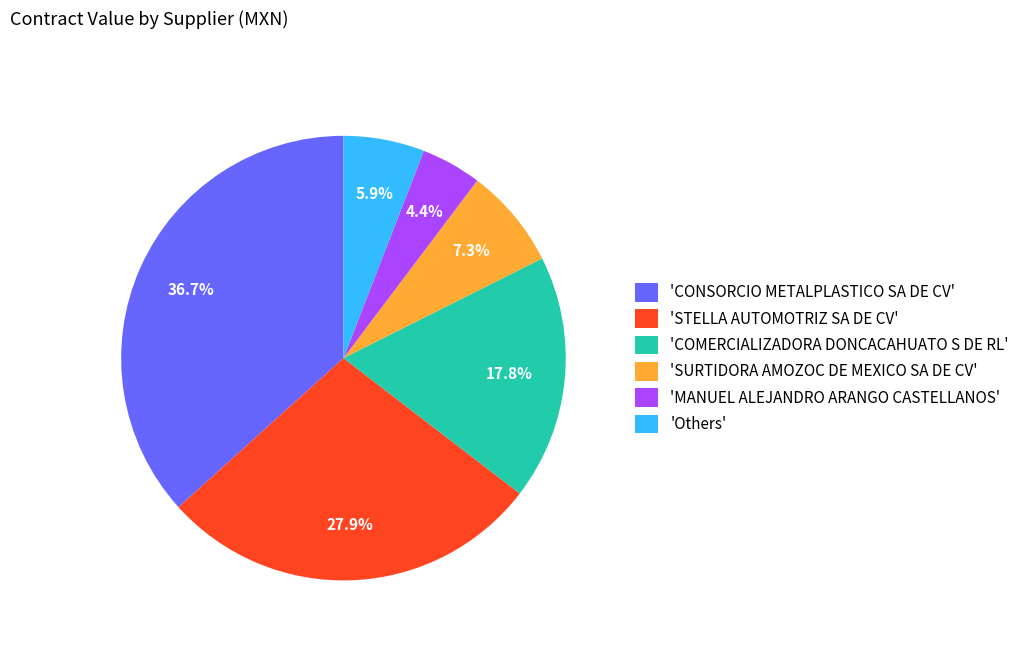

Rank the categories by value from lowest to highest.

'MANUEL ALEJANDRO ARANGO CASTELLANOS', 'Others', 'SURTIDORA AMOZOC DE MEXICO SA DE CV', 'COMERCIALIZADORA DONCACAHUATO S DE RL', 'STELLA AUTOMOTRIZ SA DE CV', 'CONSORCIO METALPLASTICO SA DE CV'